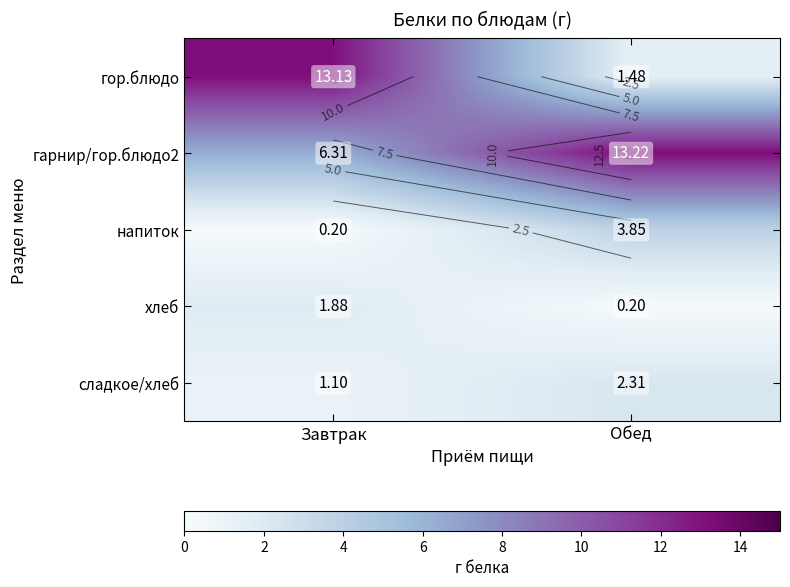

Is it true that гарнир/гор.блюдо2 equals 21.3 at Обед?

False